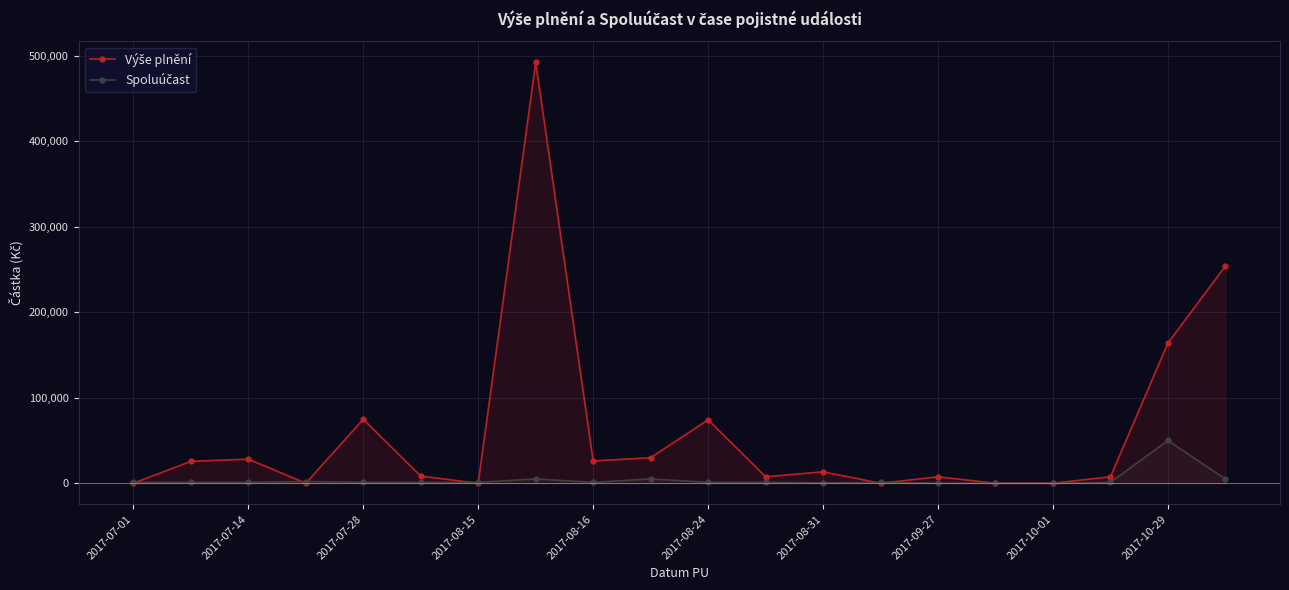

At how many categories does at least one series exceed 338556?

1